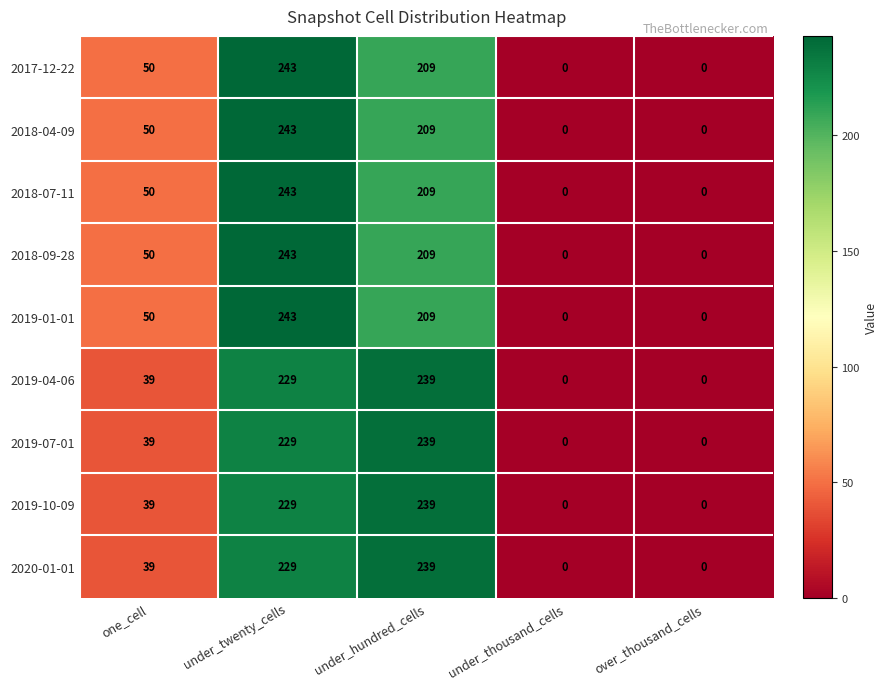

What is the difference between the maximum and minimum values in the 2017-12-22 series?

243